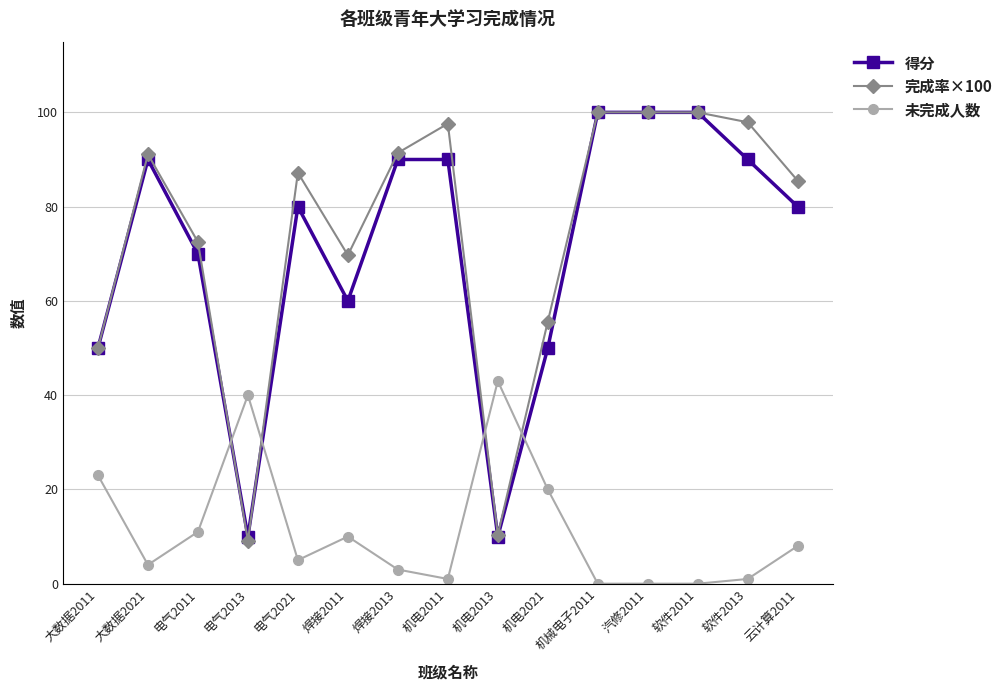

What is the sum of all 完成率×100 values?

1118.0